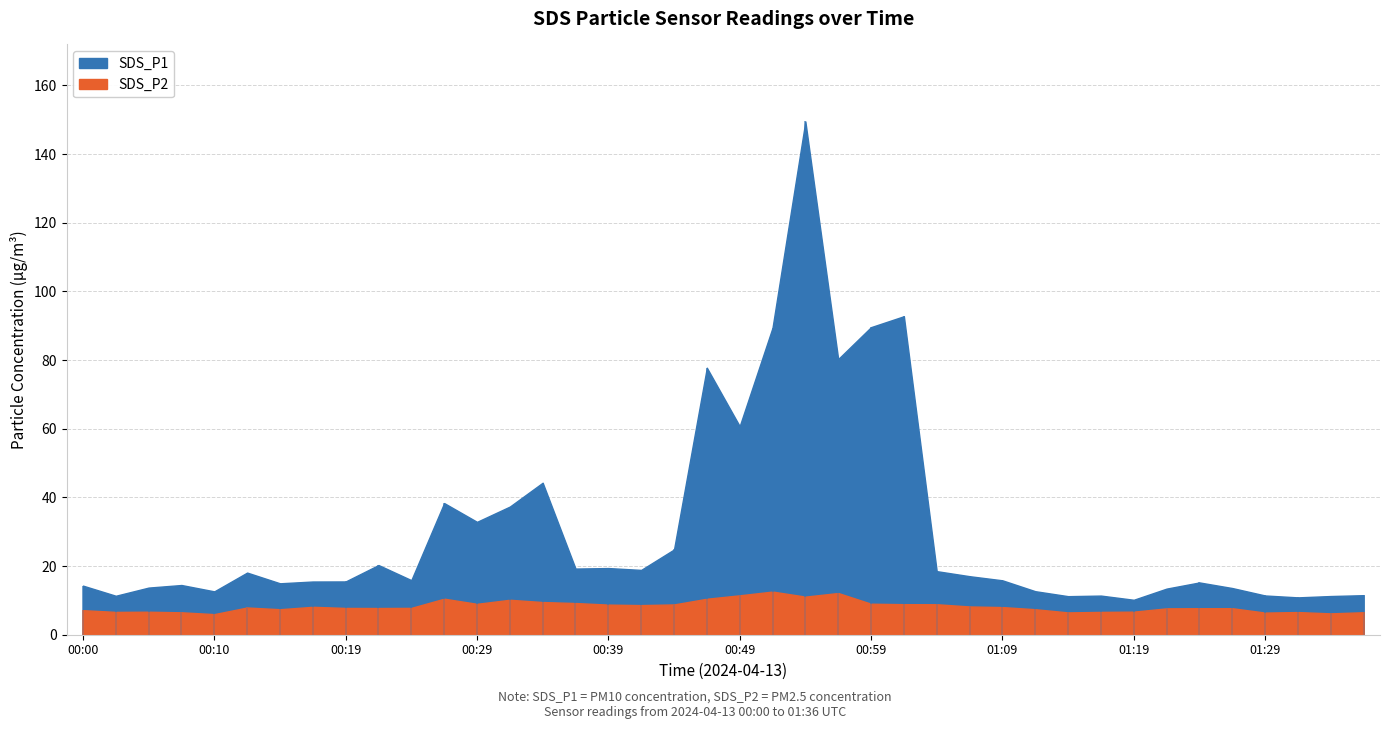

What is the total value across all series at 01:09?

23.9